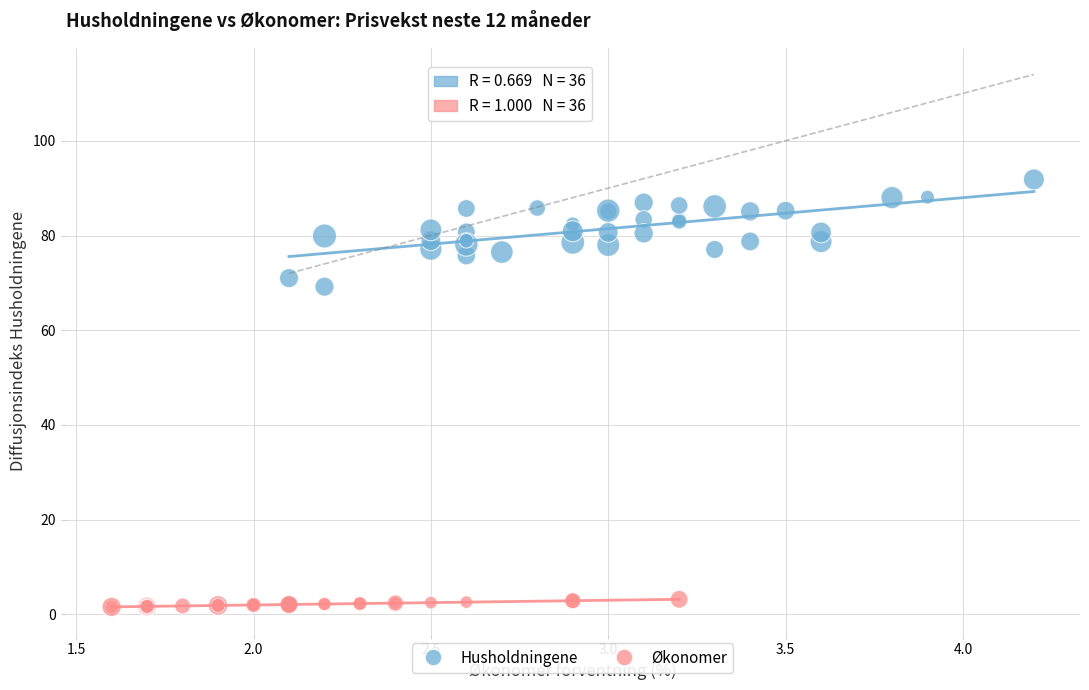

Which series has the largest Y range (max minus min)?

Husholdningene